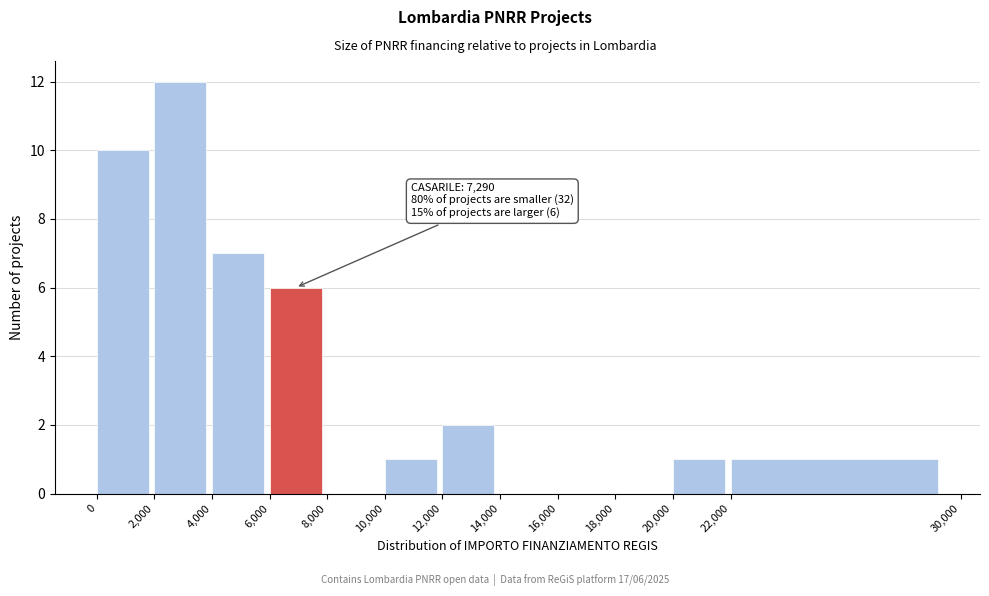

Over which range of the x-axis is the bar tallest?

2,000 to 4,000